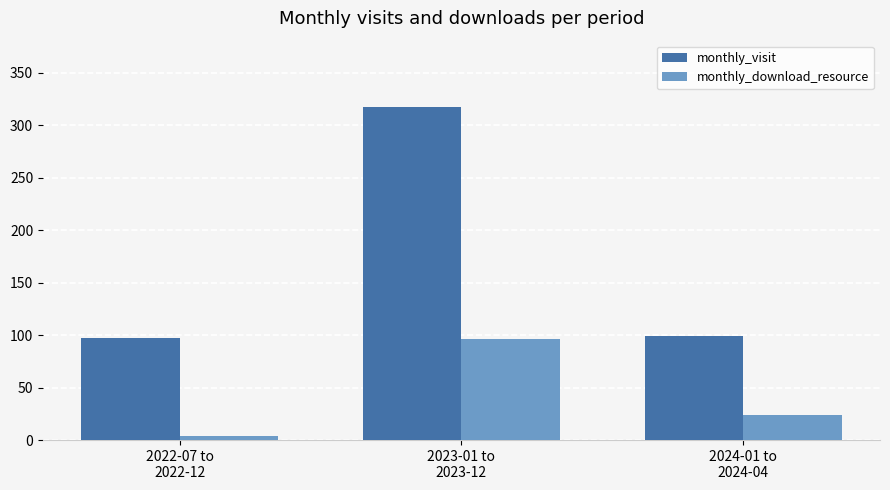

Which series has the widest spread of values?

monthly_visit